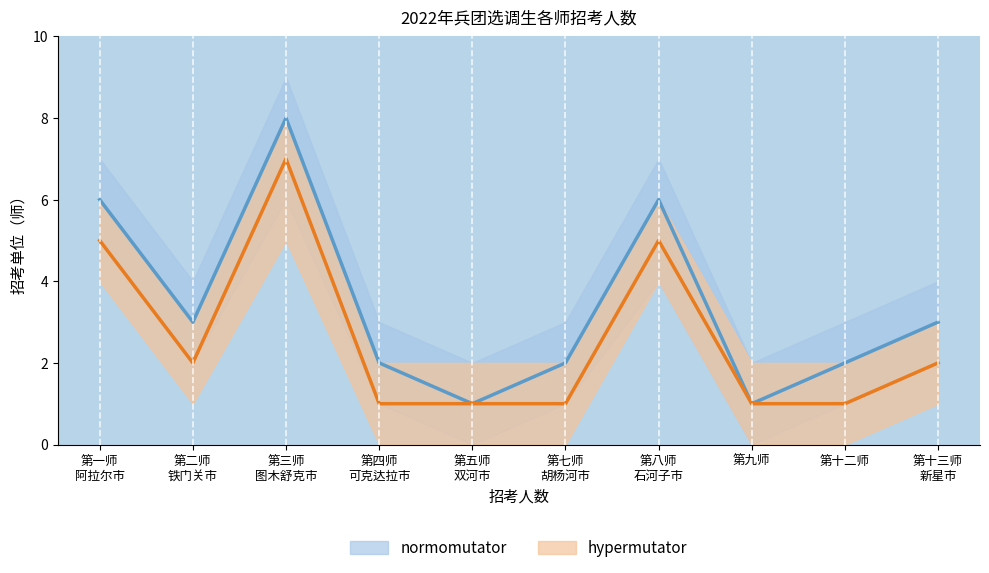

At which category is the sum across all series the highest?

第三师
图木舒克市